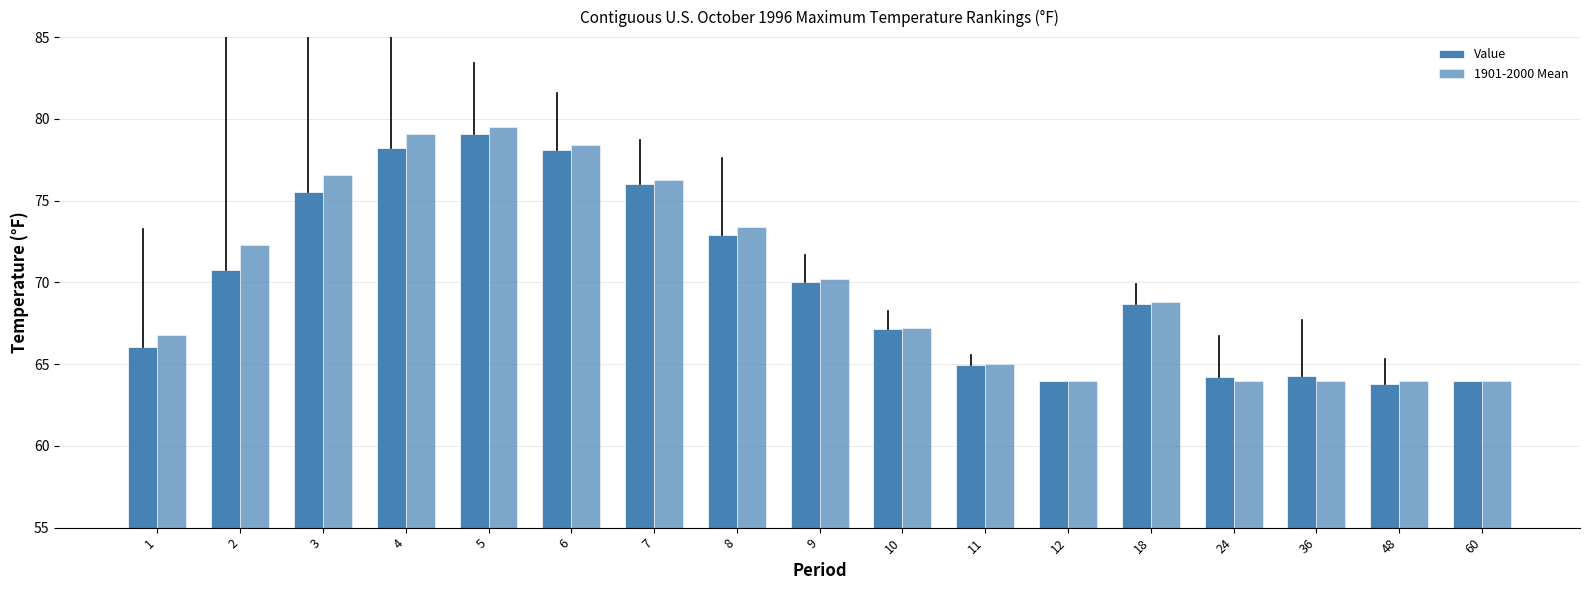

What is the difference between the maximum and second lowest values in the Value series?

15.2